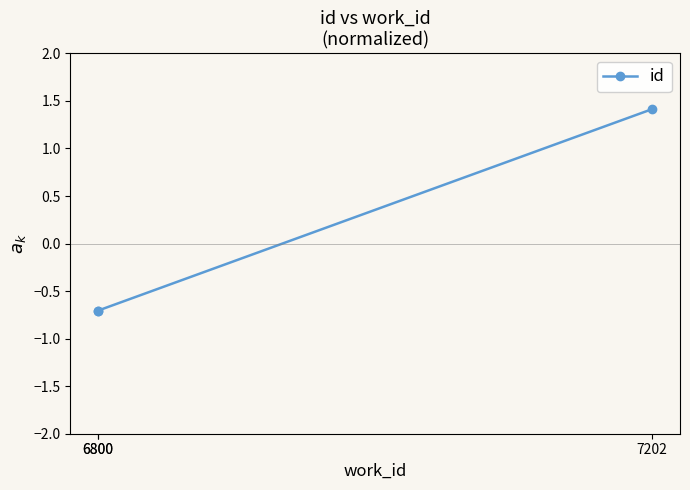

Does the chart have visible grid lines?

No